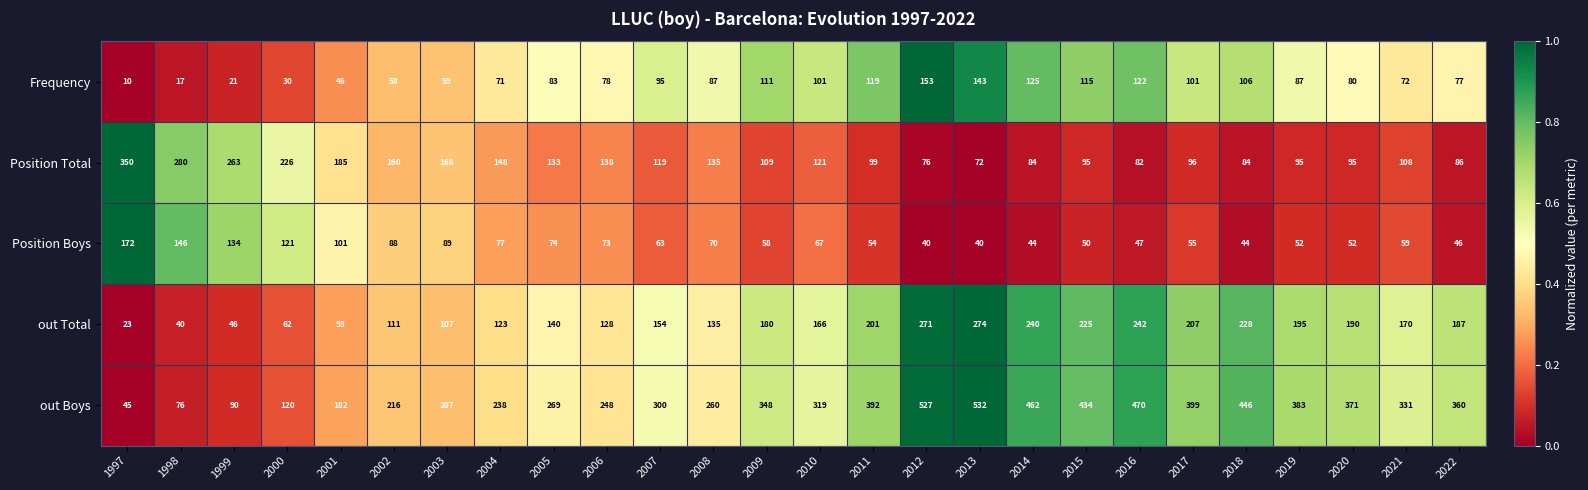

Which category has the highest value across all series?

2013